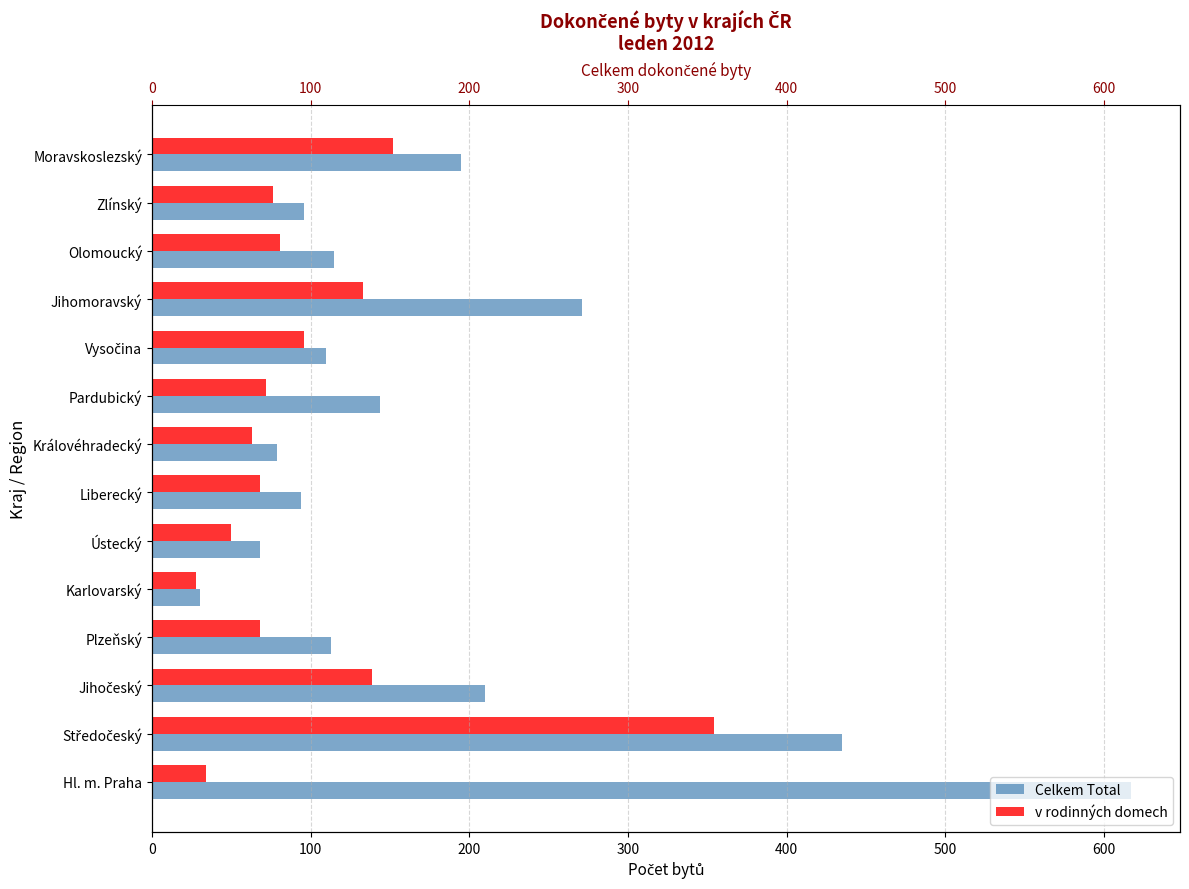

True or false: Celkem Total has a value of 271 at Jihomoravský.

True